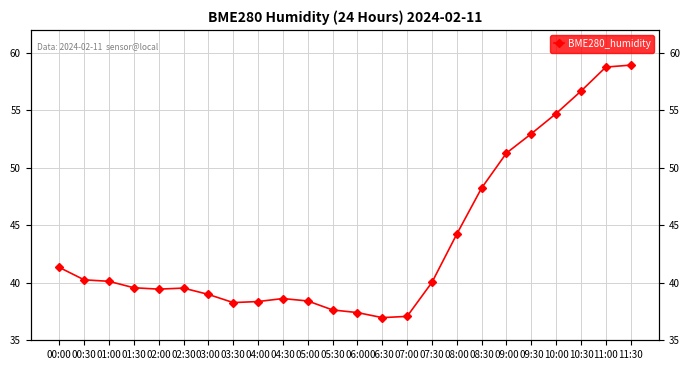

The chart shows a value of 40.1 at 01:00. True or false?

True